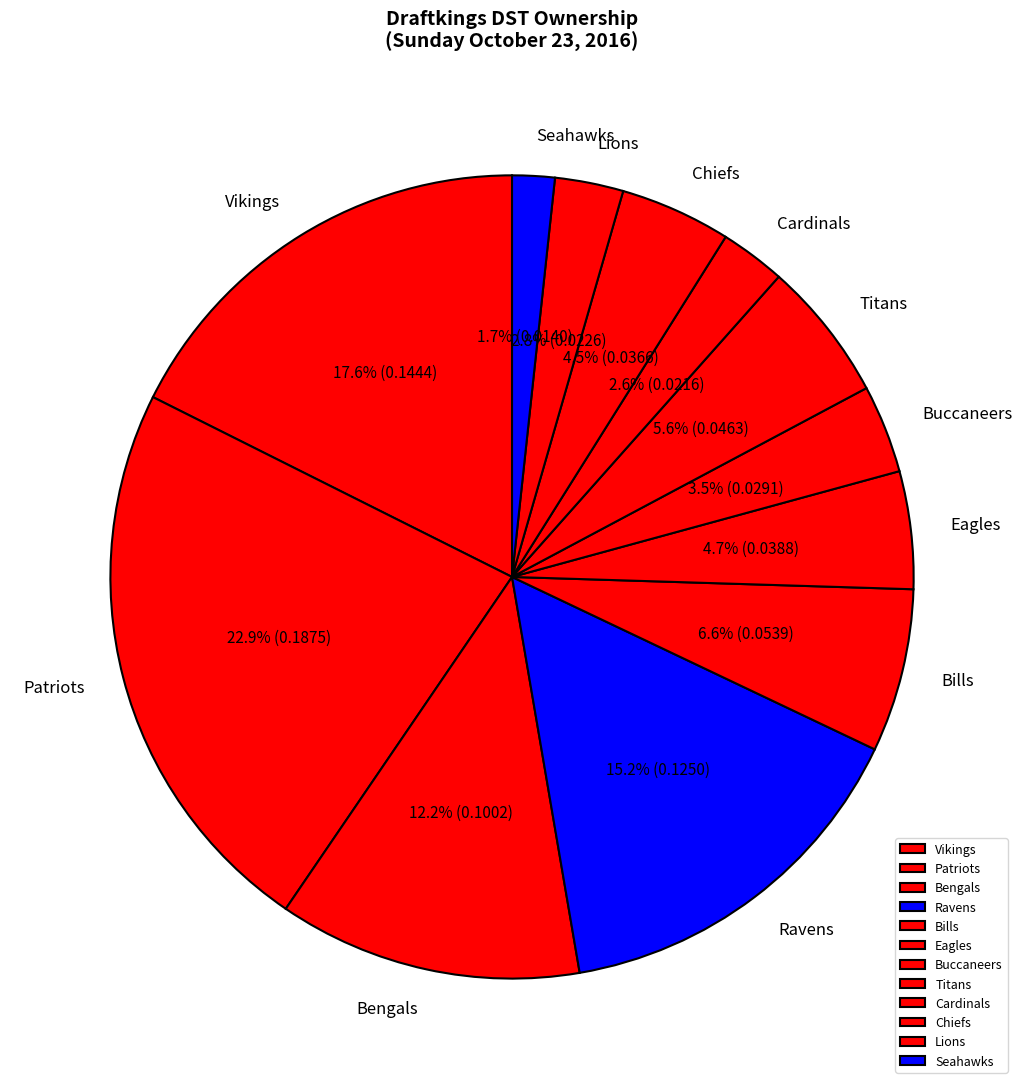

What percentage is the Bengals slice, to the nearest percent?

12%